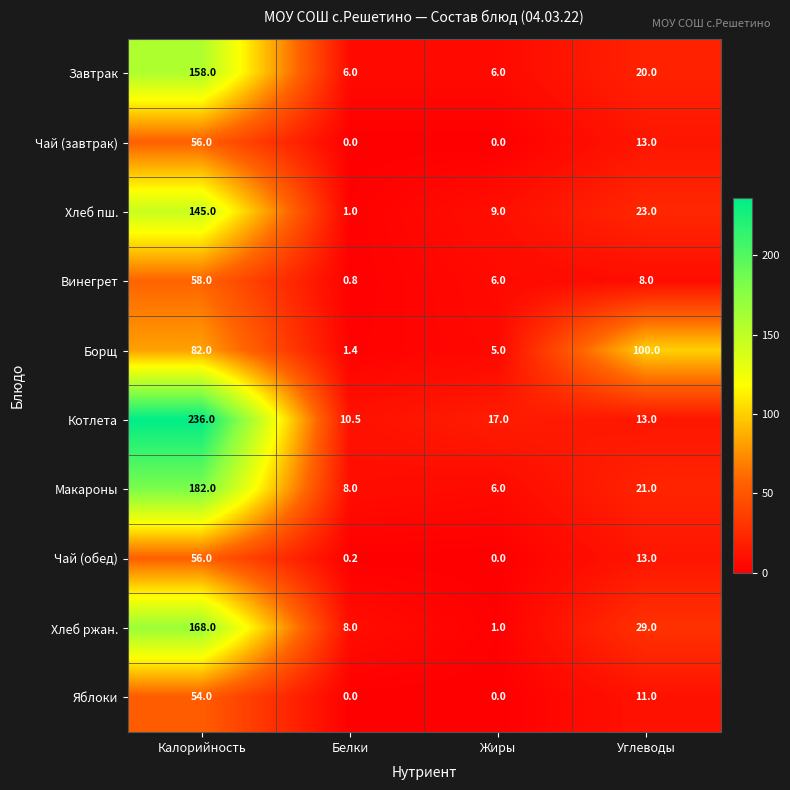

Rank the categories by Винегрет value from highest to lowest.

Калорийность, Углеводы, Жиры, Белки